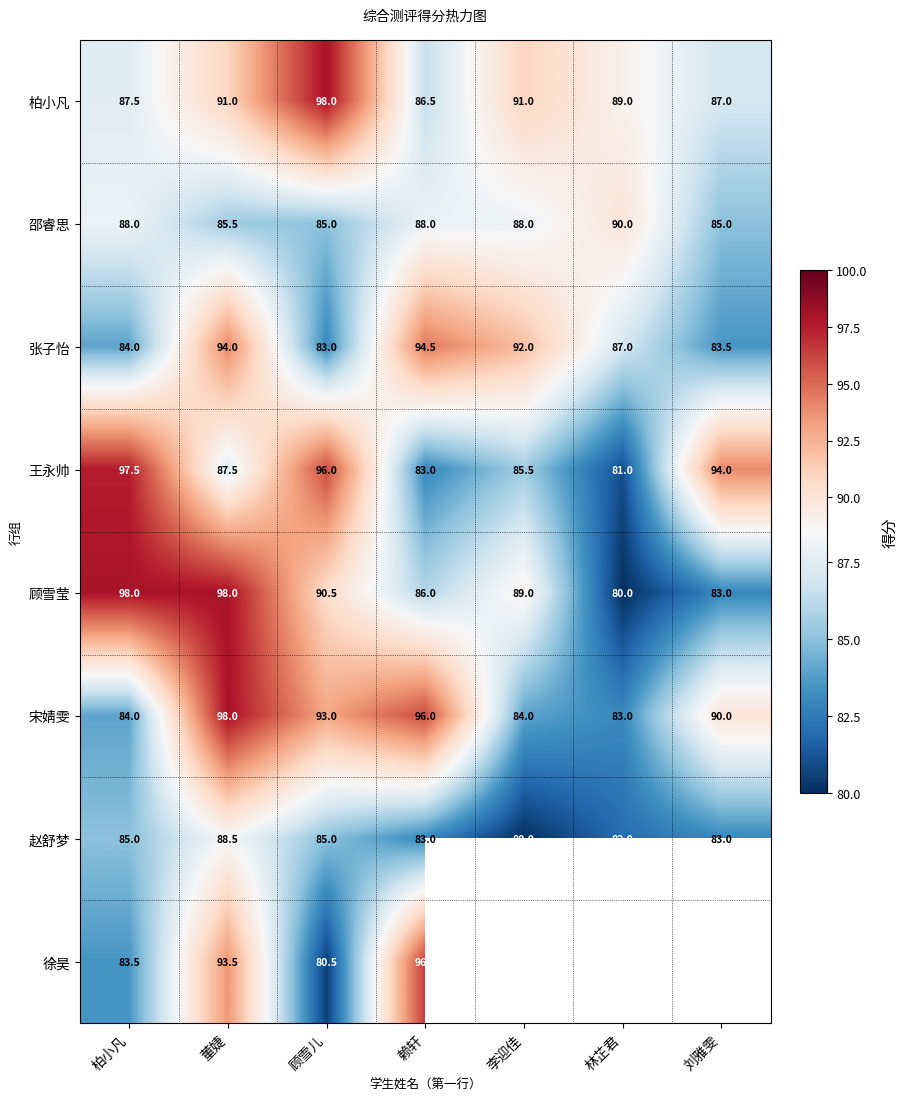

At which category is the sum across all series the highest?

董婕